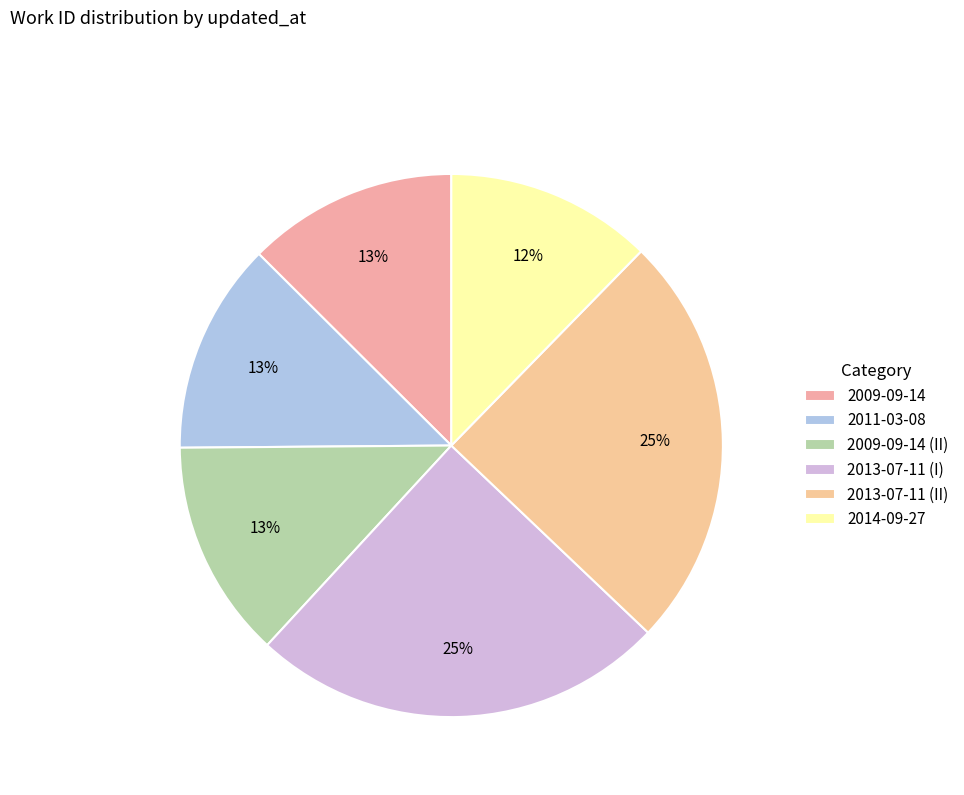

To the nearest percent, what is the combined percentage of 2014-09-27 and 2009-09-14 (II)?

25%